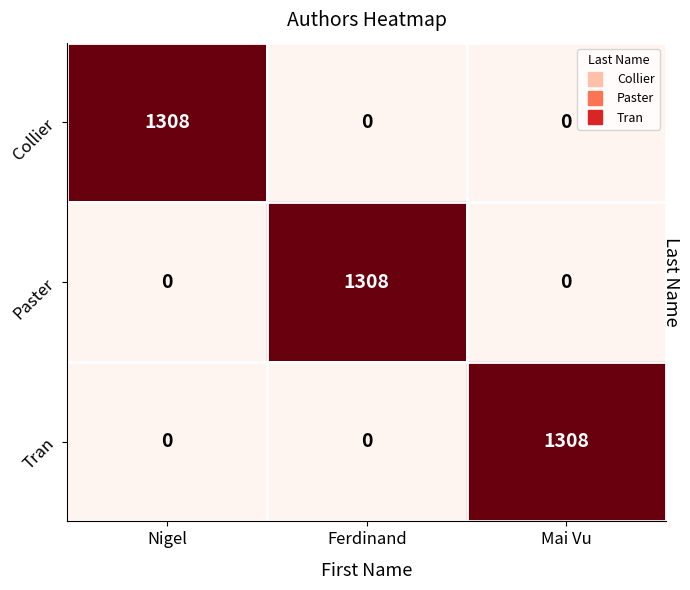

What is the maximum value shown in the chart?

1308